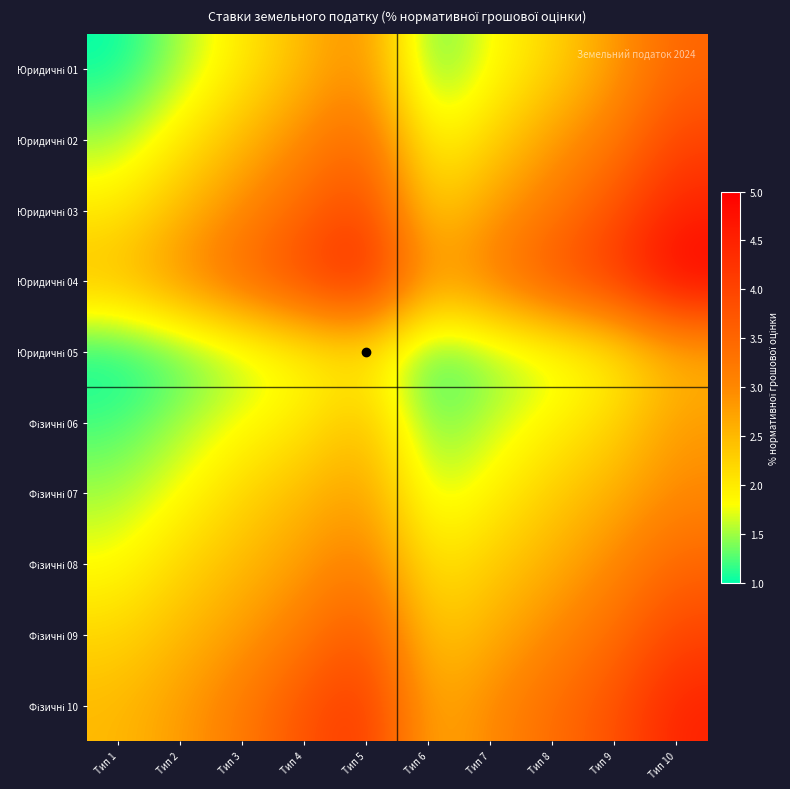

How many distinct data groups are displayed?

10